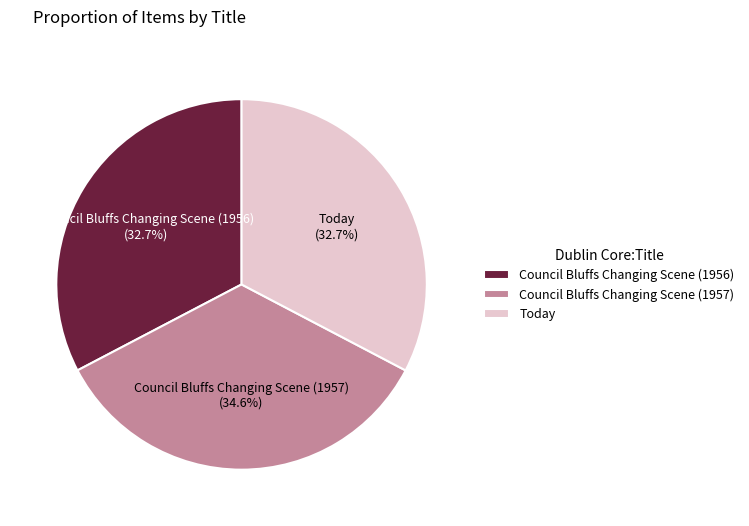

What percentage is NOT represented by Council Bluffs Changing Scene (1956)?

67.3%